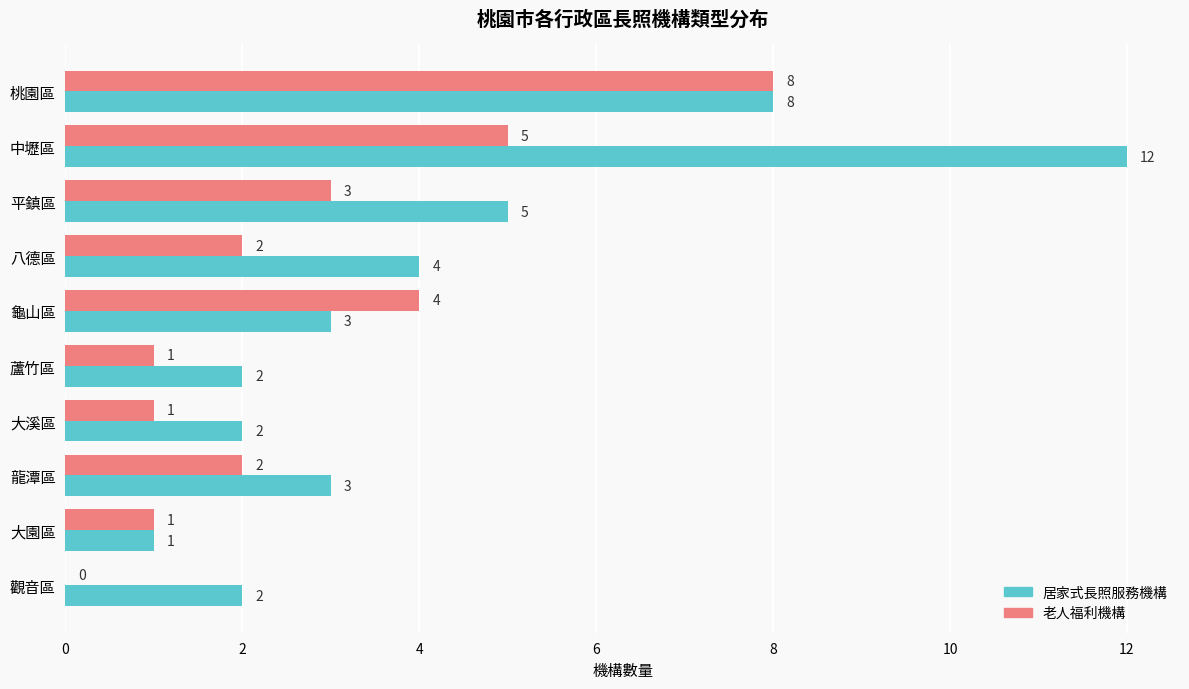

Which category has the highest value across all series?

中壢區